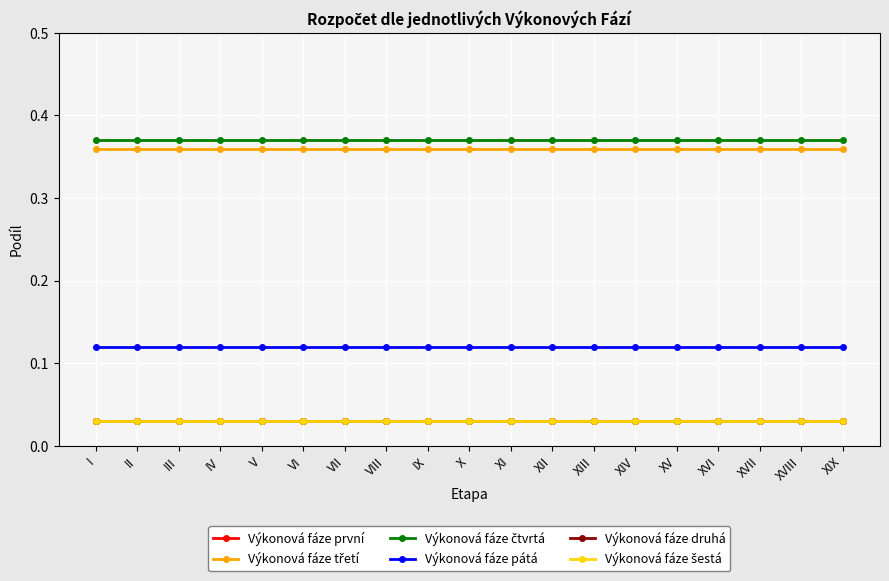

Does the chart have visible grid lines?

Yes